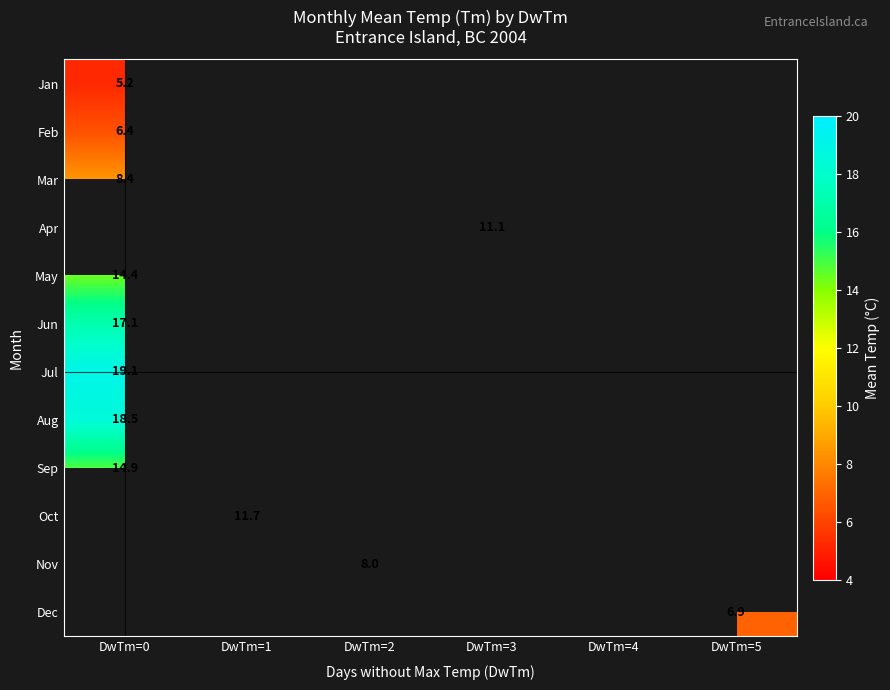

The value of Oct at DwTm=1 is 20.6. True or false?

False